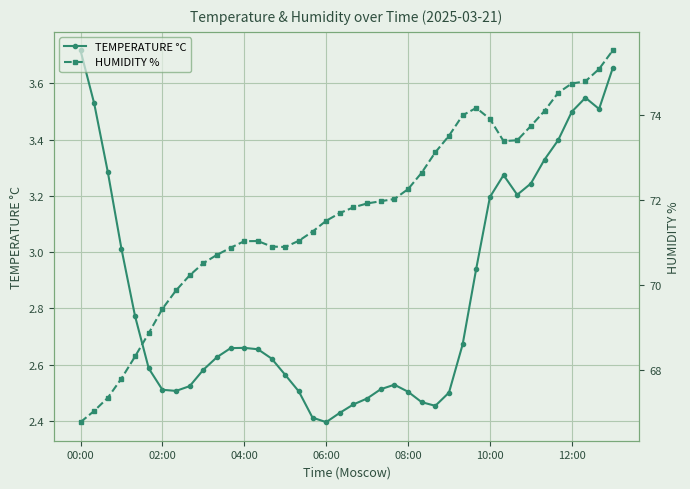

At which label does TEMPERATURE °C reach its peak?

00:00